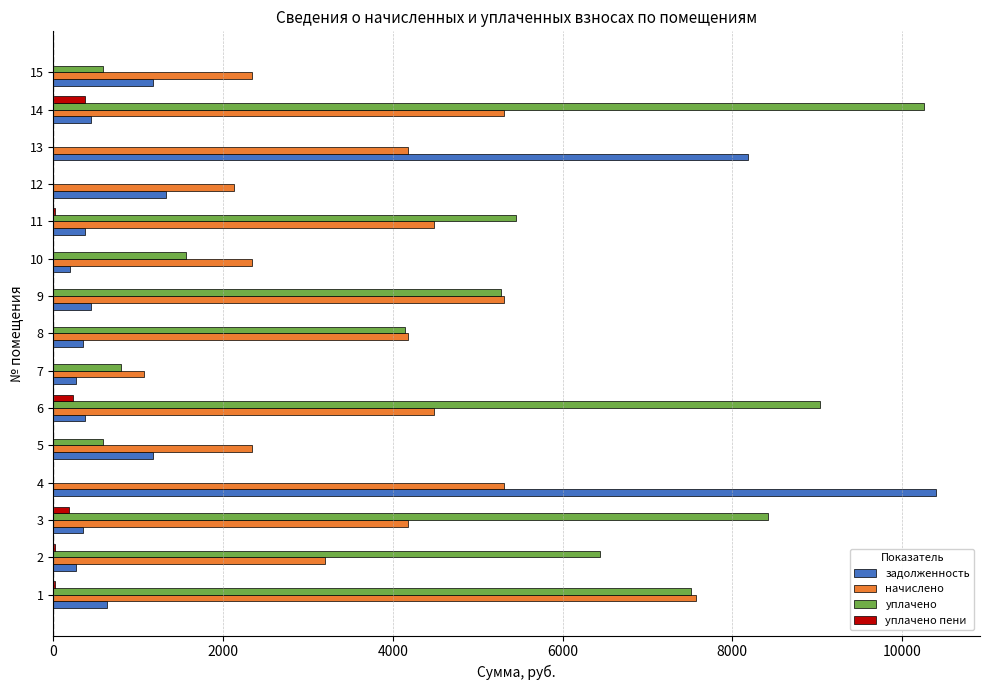

Between 9 and 12, which series saw the biggest shift?

уплачено